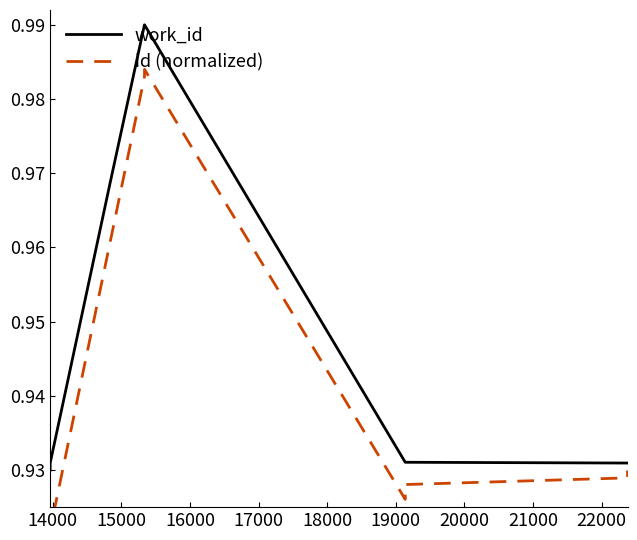

What is the sum of all work_id values?

9.5